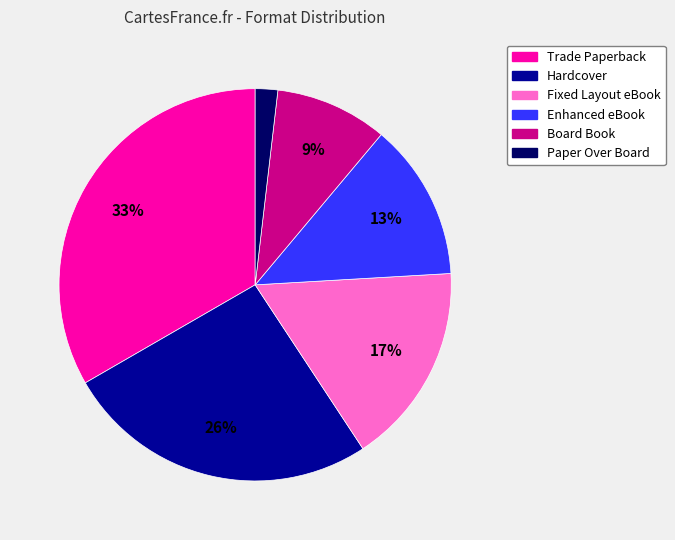

Do Paper Over Board and Fixed Layout eBook together represent more than half of the pie?

No